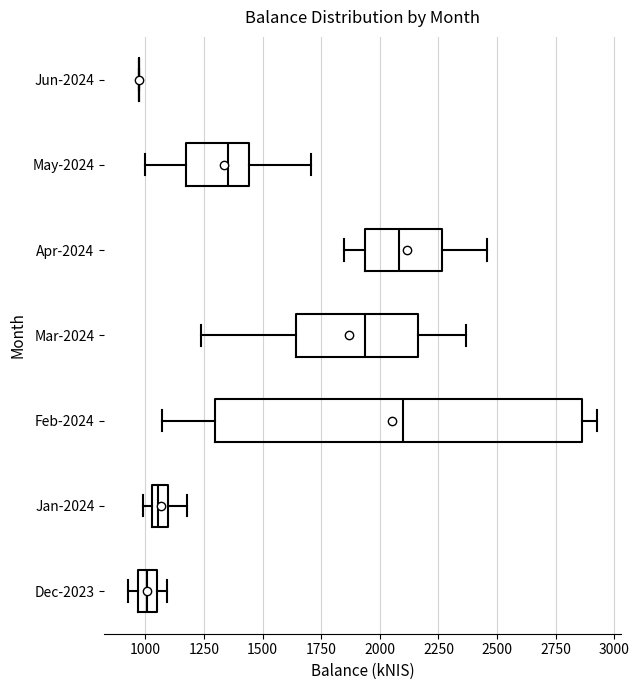

Where is the left edge of the box for Feb-2024 on the x-axis? The values are not printed on the chart, so give them approximately, as read against the axis.

1300